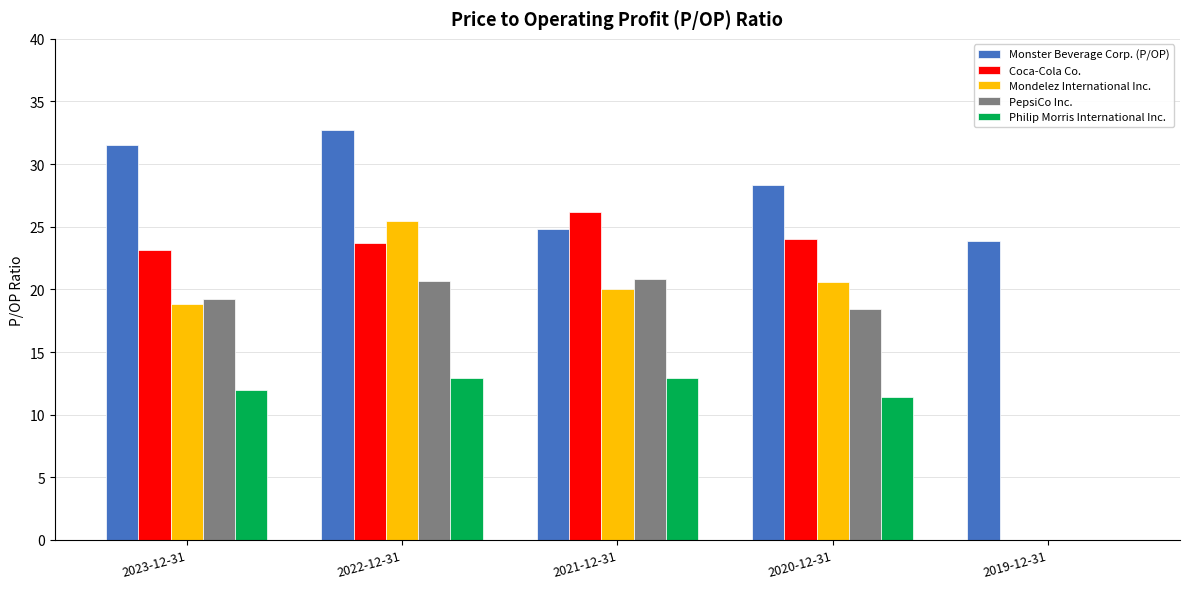

Which series changed the most between 2022-12-31 and 2019-12-31?

Mondelez International Inc.